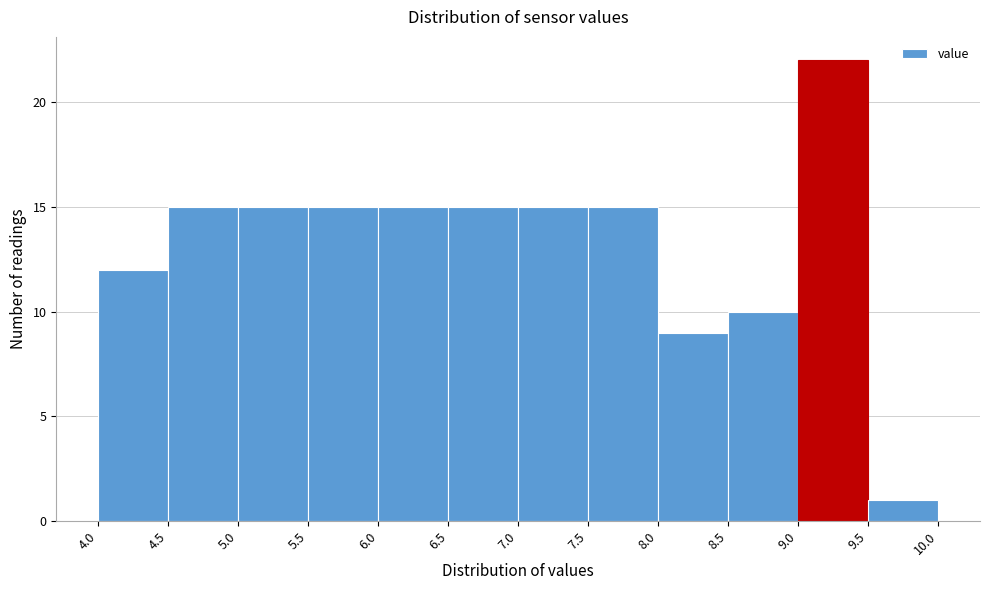

How tall is the bar that spans 4.5 to 5.0 on the x-axis? The values are not printed on the chart, so give them approximately, as read against the axis.

15